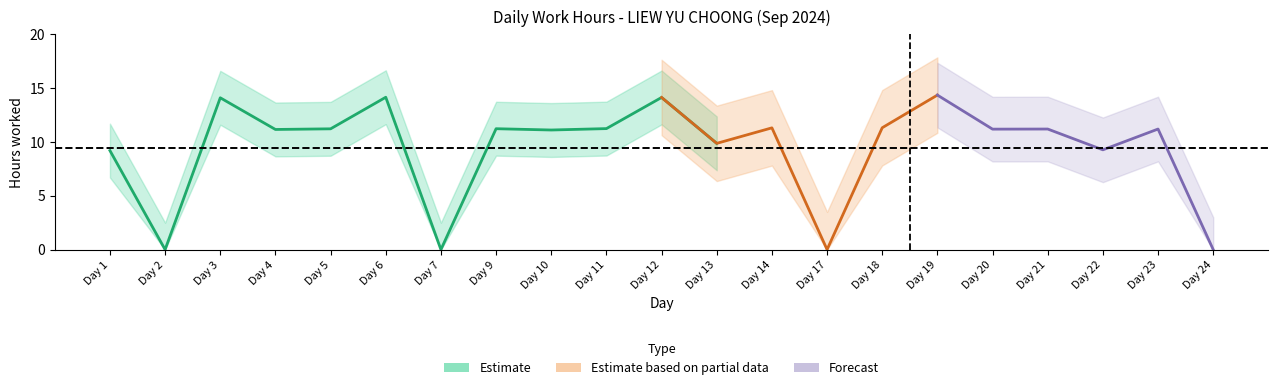

True or false: Estimate and Forecast intersect in this chart.

False